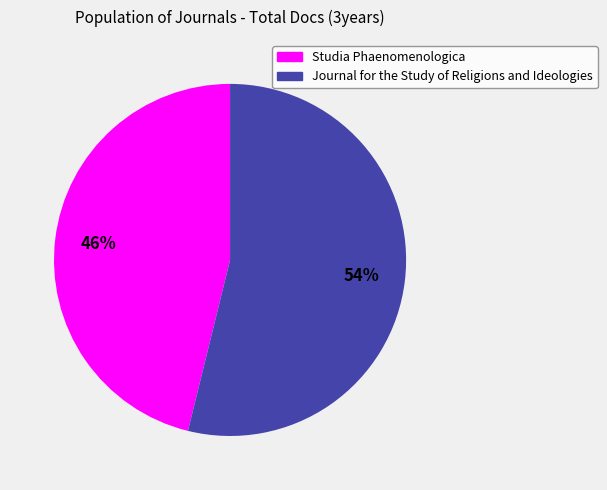

What is the largest slice in the pie chart?

Journal for the Study of Religions and Ideologies